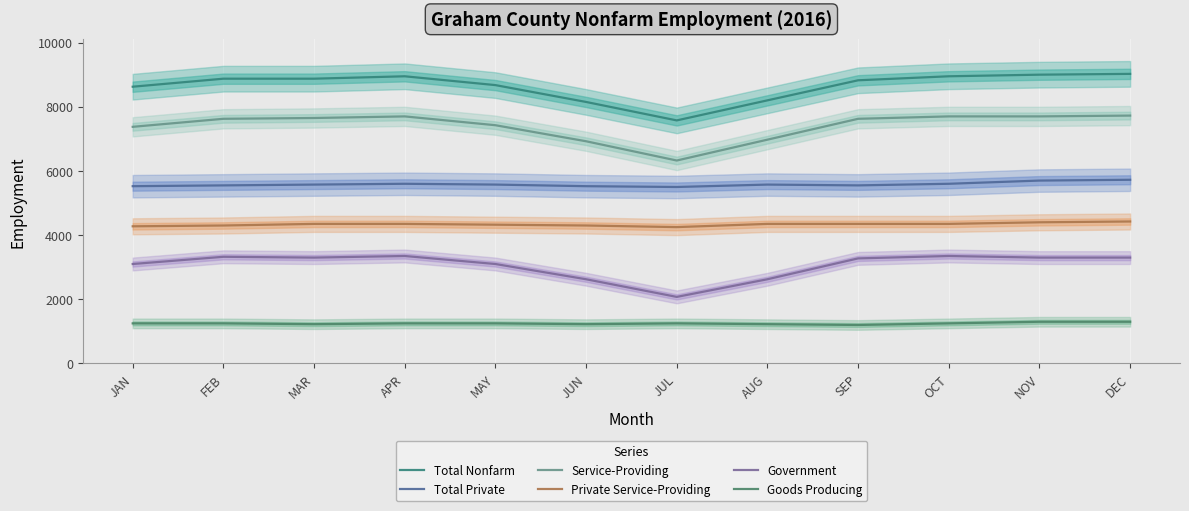

Rank the series at FEB from lowest to highest value.

Goods Producing, Government, Private Service-Providing, Total Private, Service-Providing, Total Nonfarm